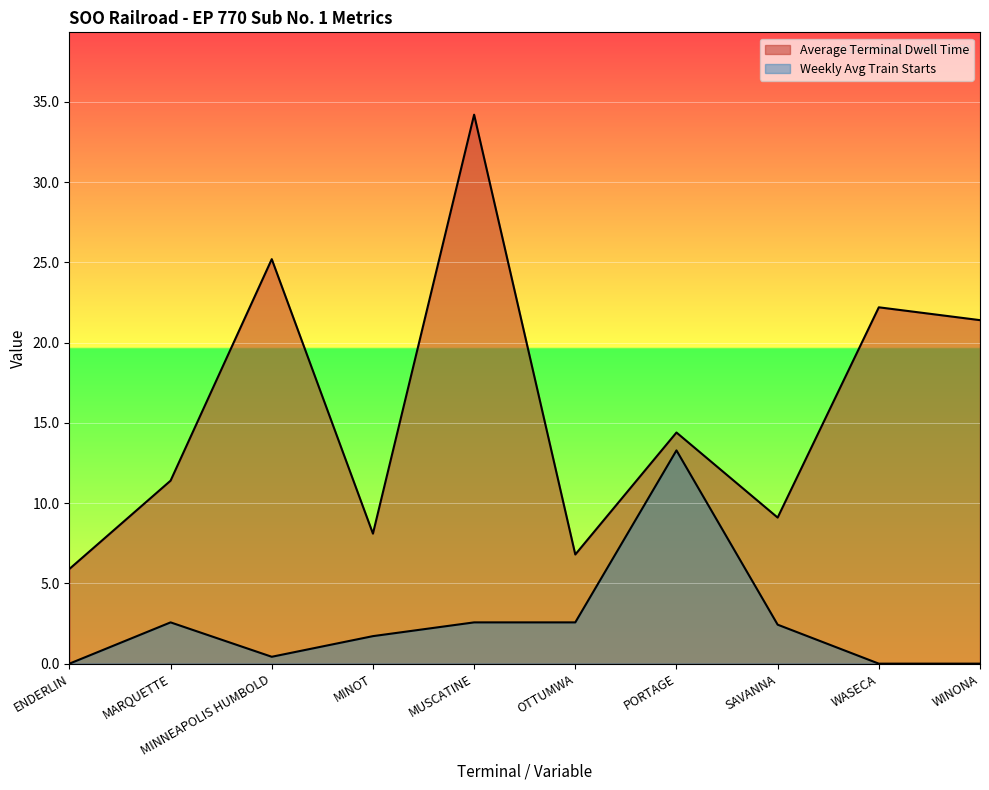

Reading left to right, list all the values displayed in this chart.

Average Terminal Dwell Time: 5.9	11.4	25.2	8.1	34.2	6.8	14.4	9.1	22.2	21.4
Weekly Avg Train Starts: 0.0	2.6	0.4	1.7	2.6	2.6	13.3	2.4	0.0	0.0